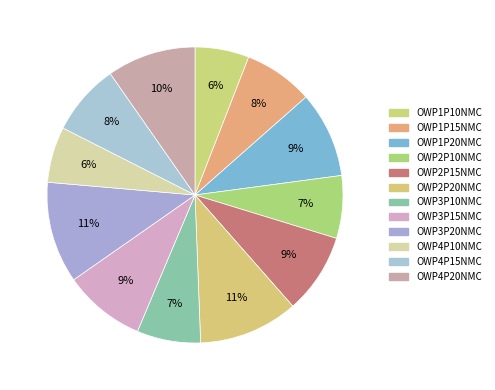

How many slices are in this pie chart?

12